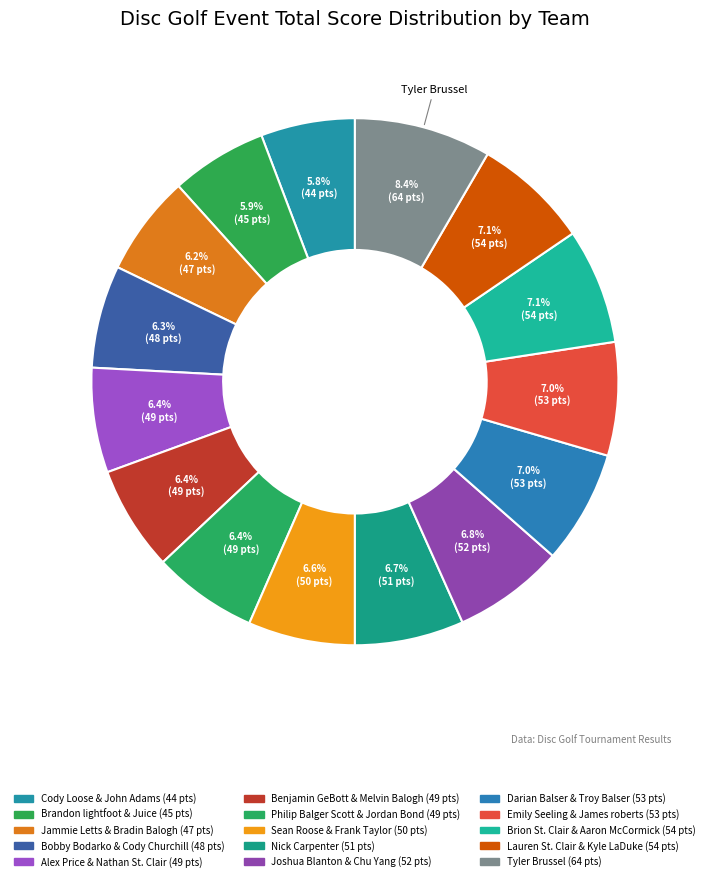

To the nearest percent, what is the combined percentage of Darian Balser & Troy Balser and Benjamin GeBott & Melvin Balogh?

13%